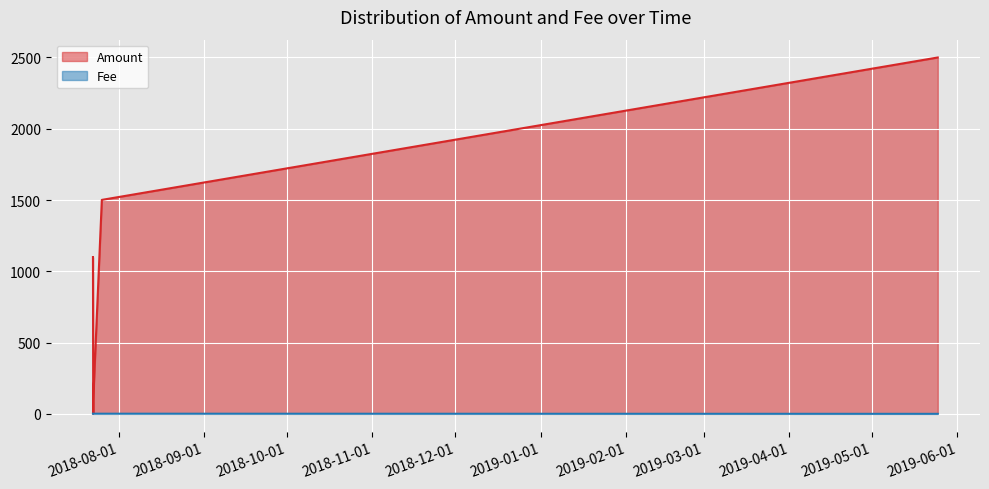

What is the difference between the second highest and minimum values in the Amount series?

1501.0